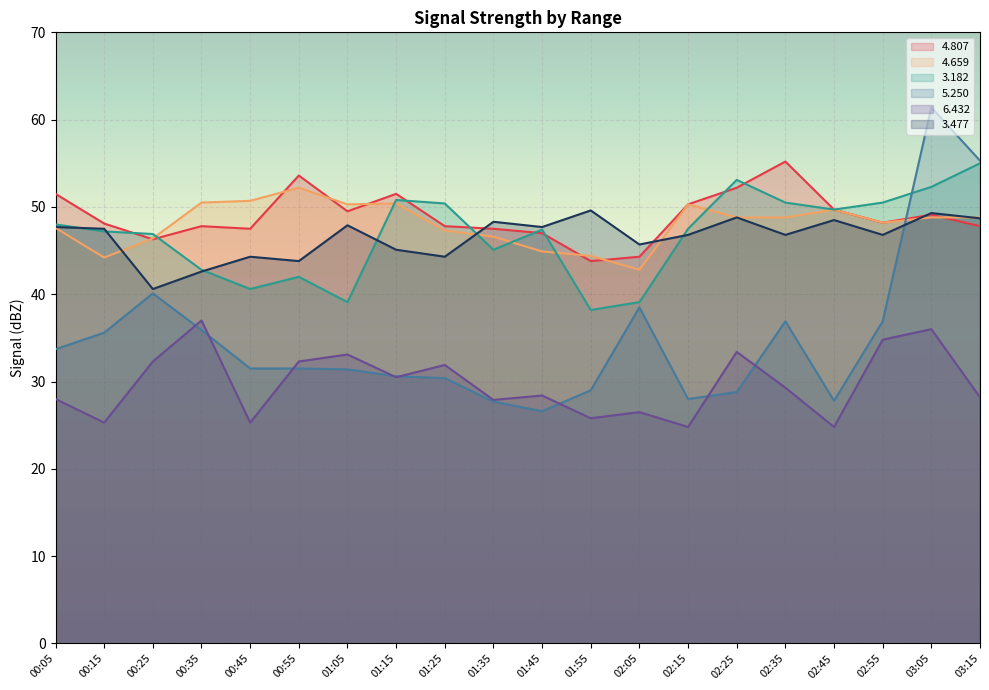

What is the sum of the   3.477 values at 00:15 and 01:15?

92.6